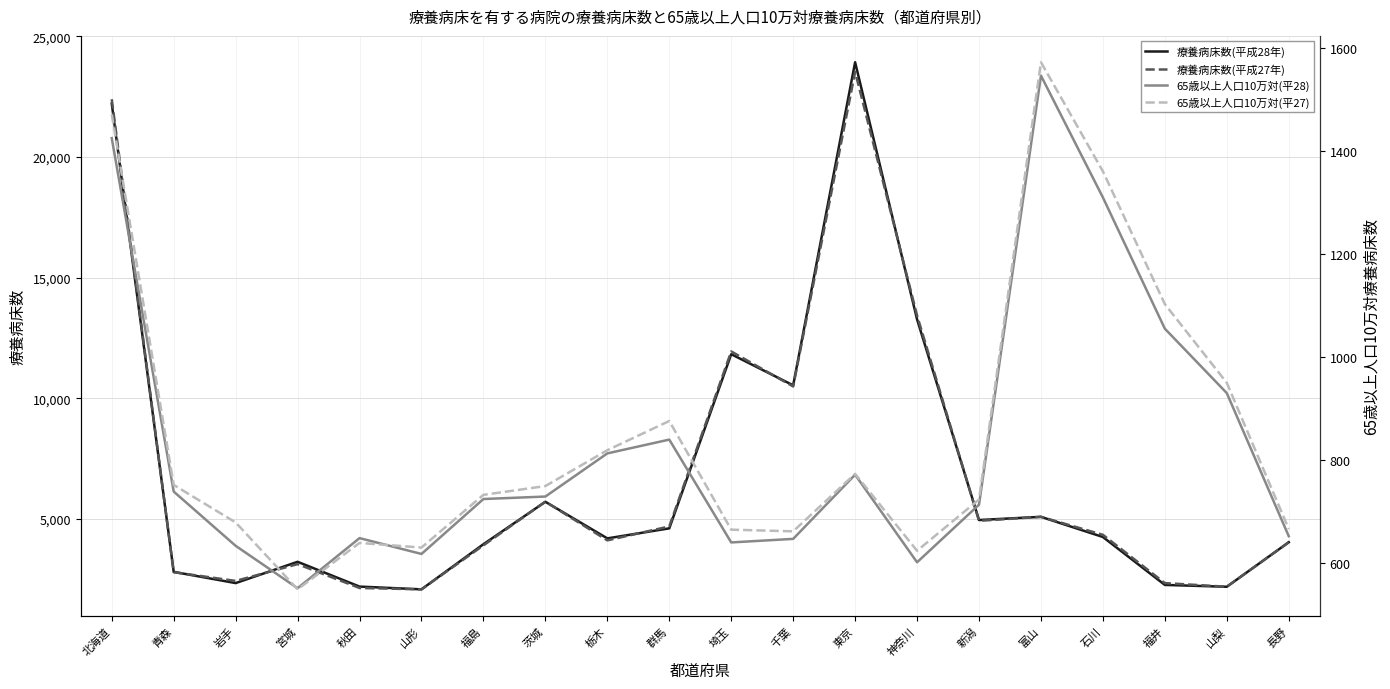

Where is 療養病床数(平成28年) nearest to the value 13002?

神奈川